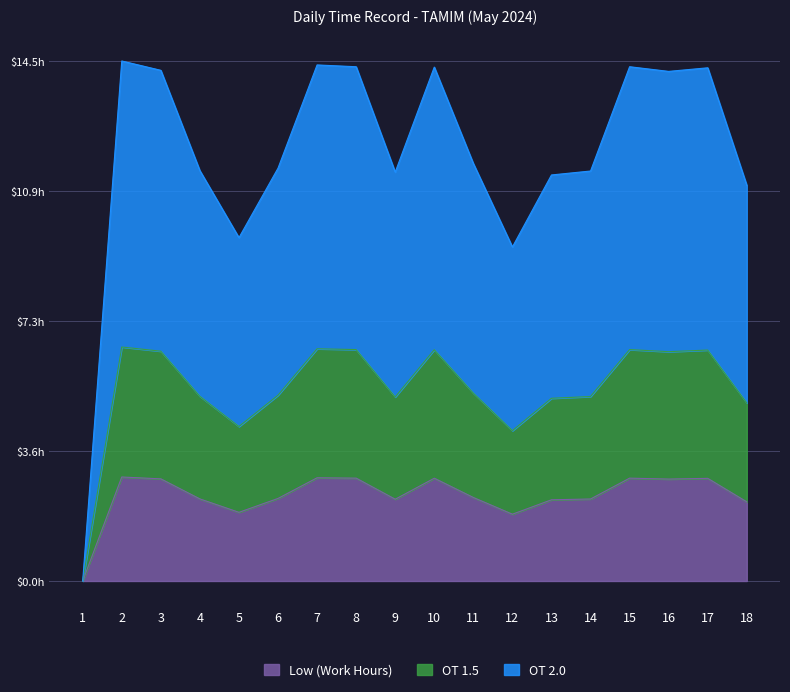

What are all the series names shown in the legend?

Low (Work Hours), OT 1.5, OT 2.0